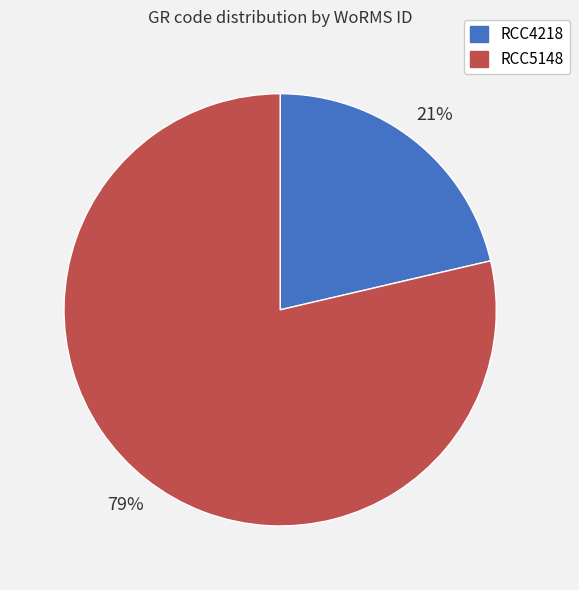

How many segments does this pie chart have?

2